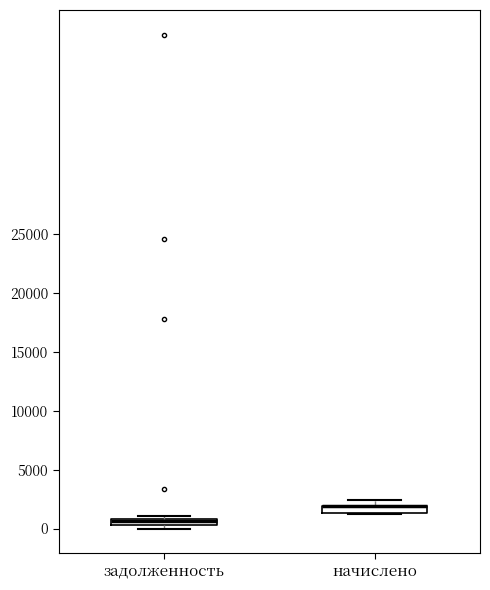

Where is the upper edge of the box for задолженность on the y-axis? The values are not printed on the chart, so give them approximately, as read against the axis.

1000